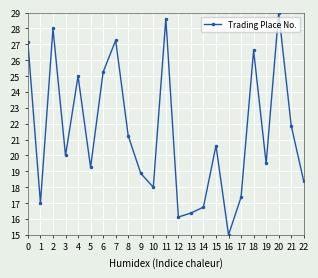

The chart shows a value of 13.2 at 18. True or false?

False